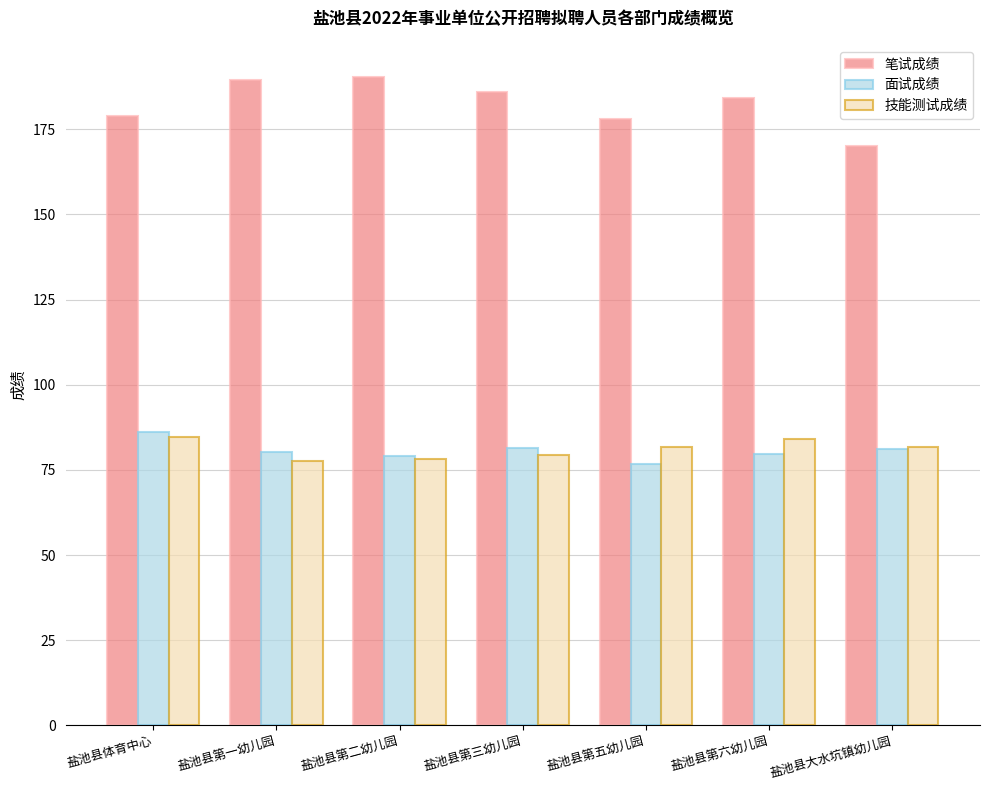

True or false: 笔试成绩 has a value of 170.0 at 盐池县大水坑镇幼儿园.

True